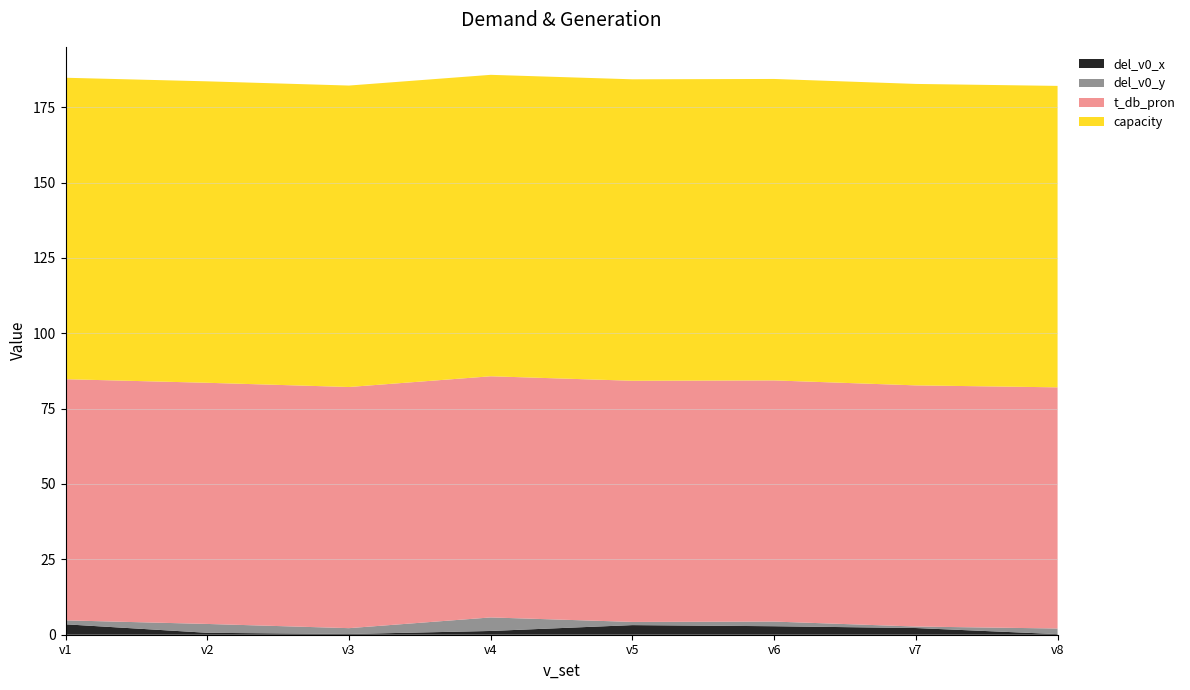

Reading left to right, extract all data points from this chart.

del_v0_x: v1=3.5	v2=0.6	v3=0.2	v4=1.2	v5=3.2	v6=2.8	v7=2.2	v8=0.2
del_v0_y: v1=1.3	v2=2.9	v3=1.9	v4=4.5	v5=1.1	v6=1.5	v7=0.5	v8=1.9
t_db_pron: v1=80.0	v2=80.0	v3=80.0	v4=80.0	v5=80.0	v6=80.0	v7=80.0	v8=80.0
capacity: v1=100.0	v2=100.0	v3=100.0	v4=100.0	v5=100.0	v6=100.0	v7=100.0	v8=100.0